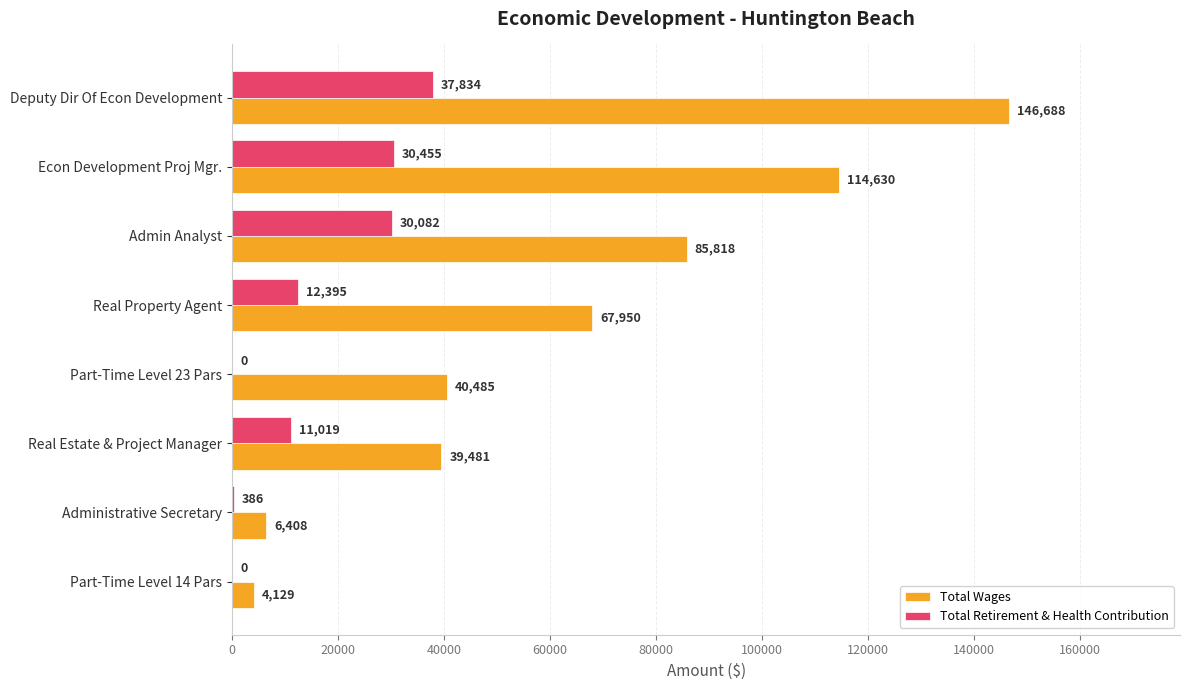

How many values in Total Retirement & Health Contribution are above zero?

6